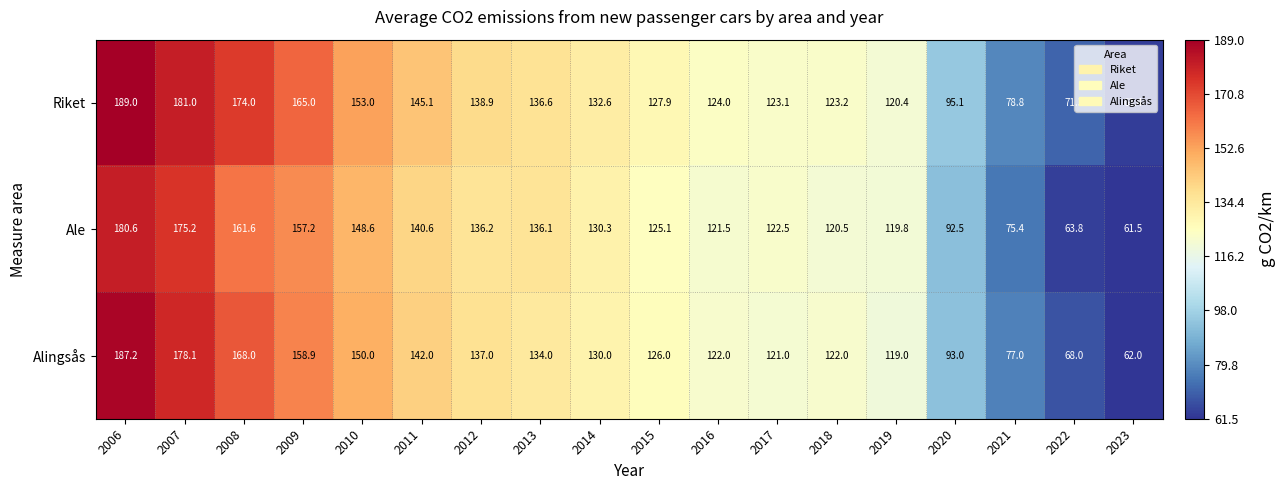

What is the sum of all Alingsås values?

2295.2